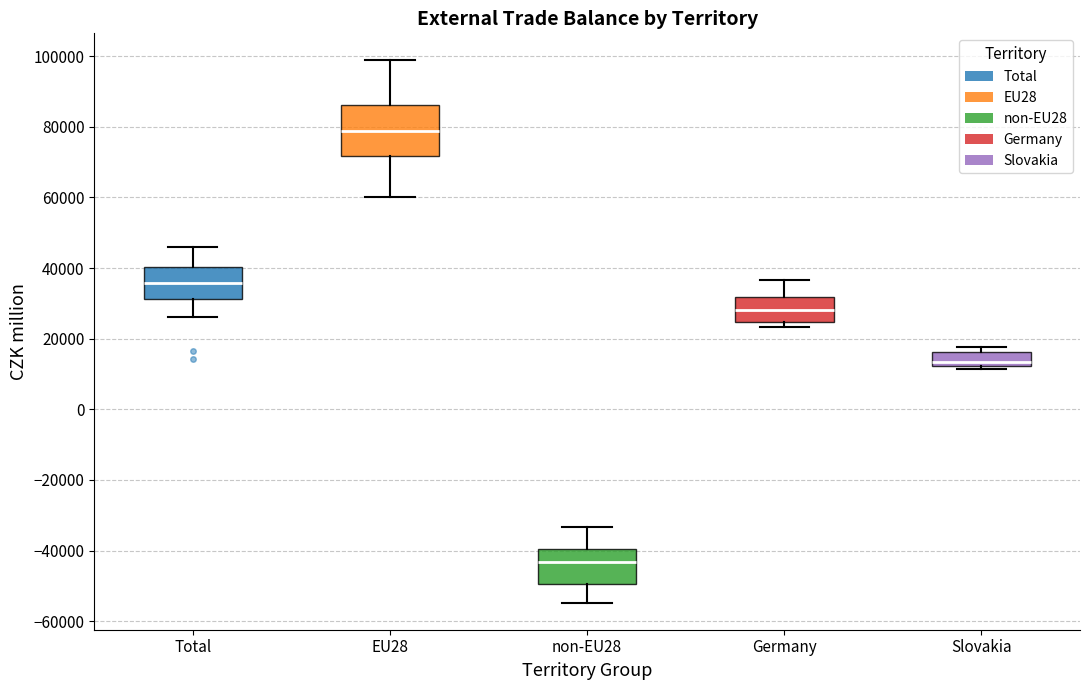

Reading left to right, transcribe this box plot: for each box, give where its median line is, the range the box spans, and where its two whiskers end, as read against the y-axis. The values are not printed on the chart, so give them approximately, as read against the axis.

Total: median 36000, box 32000 to 40000, whiskers 26000 to 46000
EU28: median 78000, box 72000 to 86000, whiskers 60000 to 98000
non-EU28: median -44000, box -50000 to -40000, whiskers -54000 to -34000
Germany: median 28000, box 24000 to 32000, whiskers 24000 (just below the box's lower edge) to 36000
Slovakia: median 14000, box 12000 to 16000, whiskers 12000 (just below the box's lower edge) to 18000